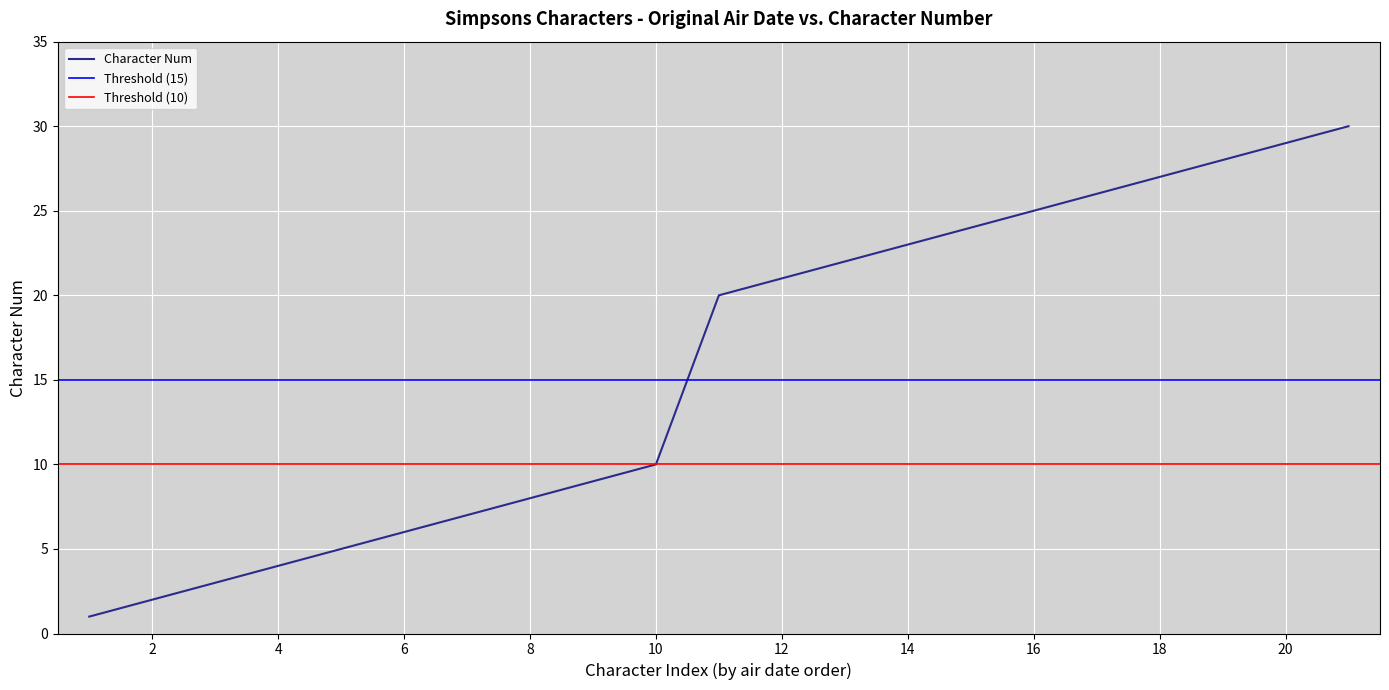

What is the highest value of the Character Num series?

30